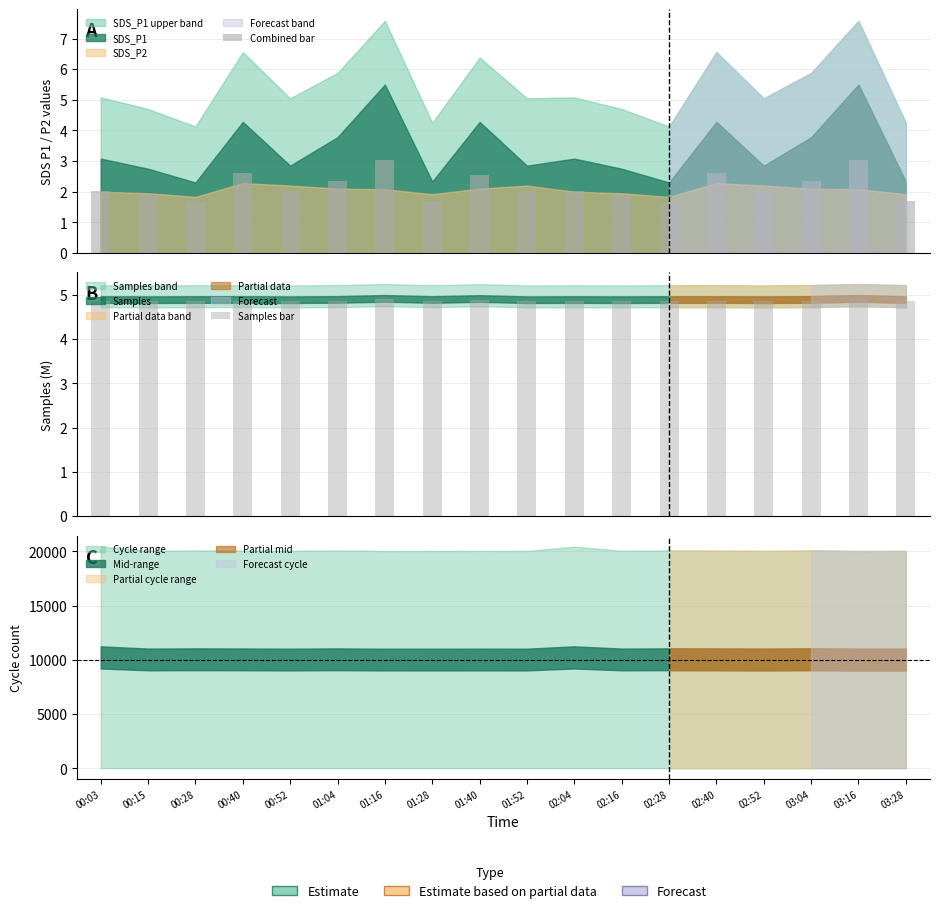

Rank the series by their average value, from lowest to highest.

Combined bar, Samples bar